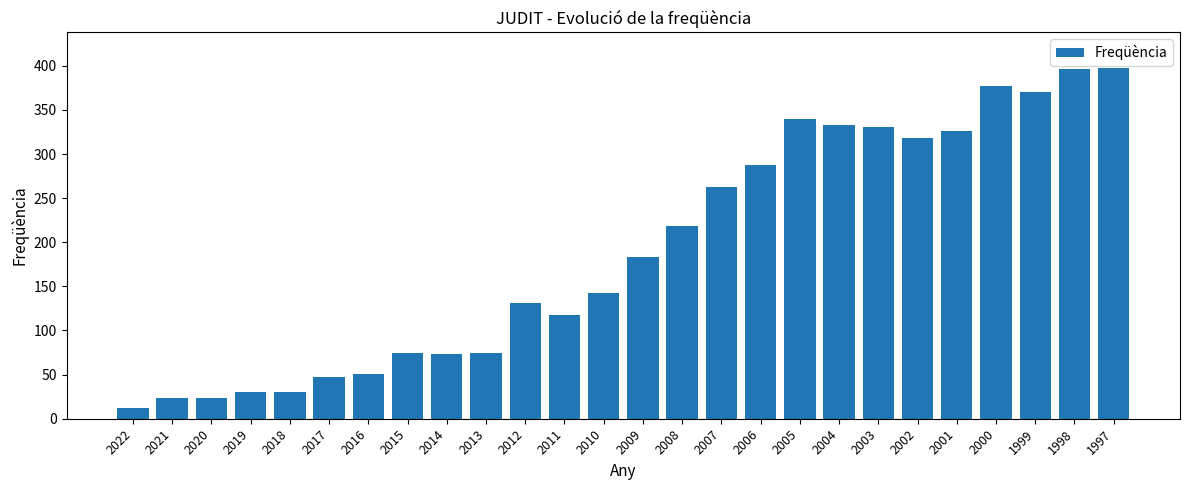

What is the minimum value shown in the chart?

12